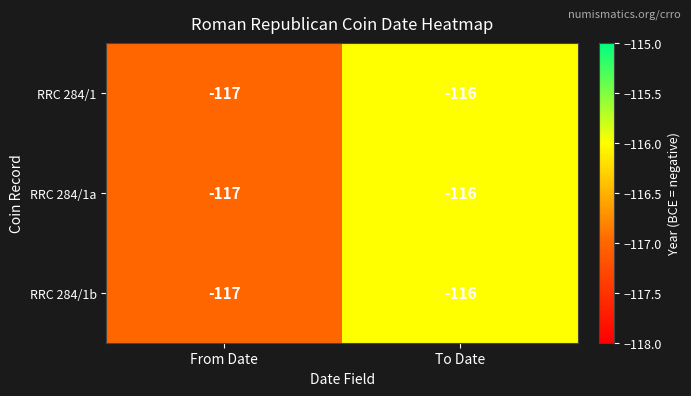

What is the approximate value of RRC 284/1b at From Date?

-117